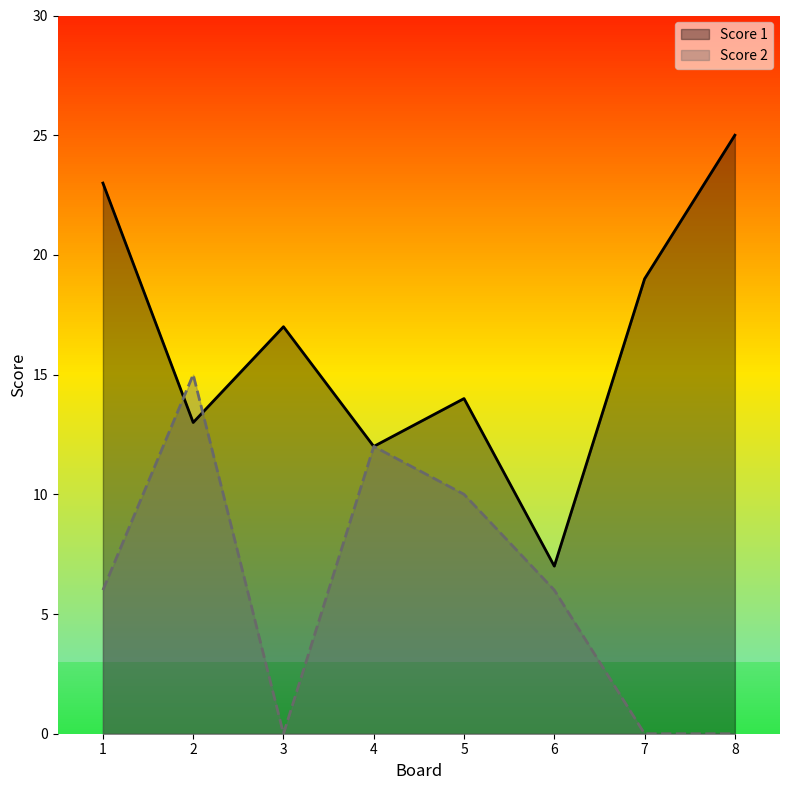

How many data points in Score 2 are less than 6?

3